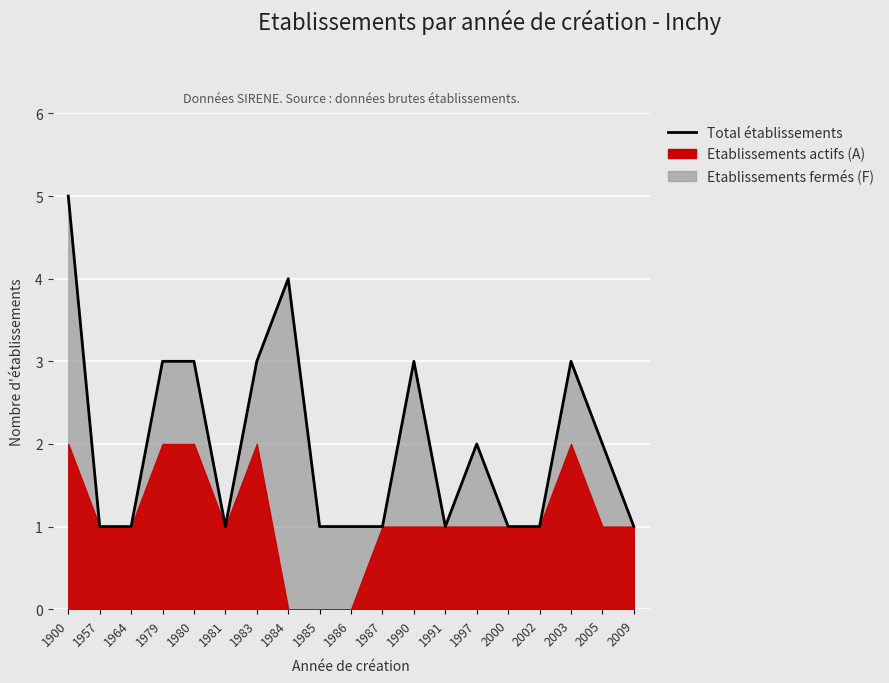

How many interior local peaks (higher than both neighbors) does the data have?

4